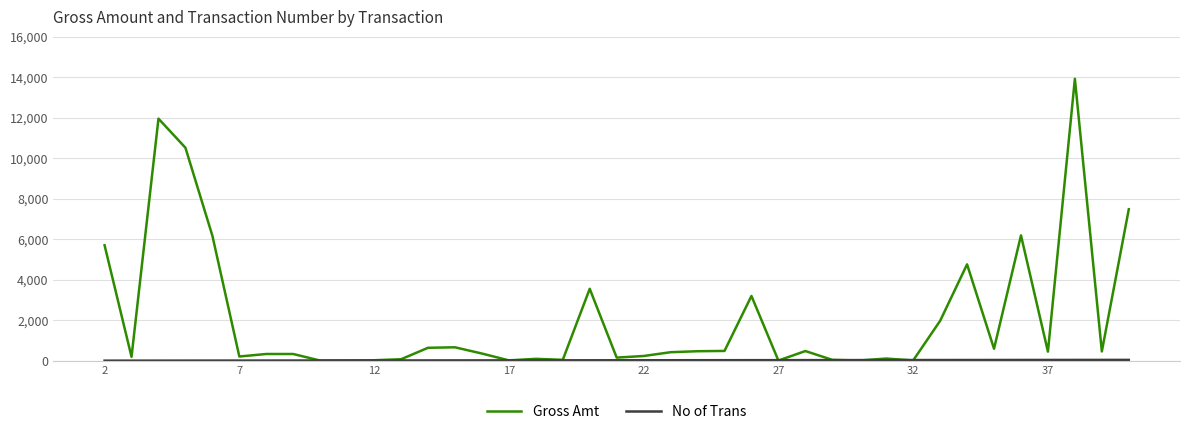

What is the greatest value displayed?

13929.9